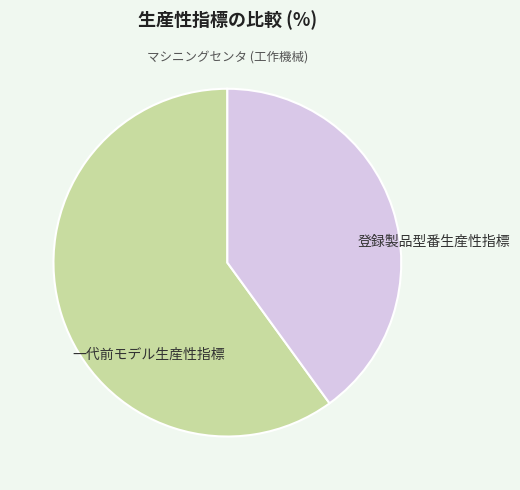

Count the number of slices in the pie.

2